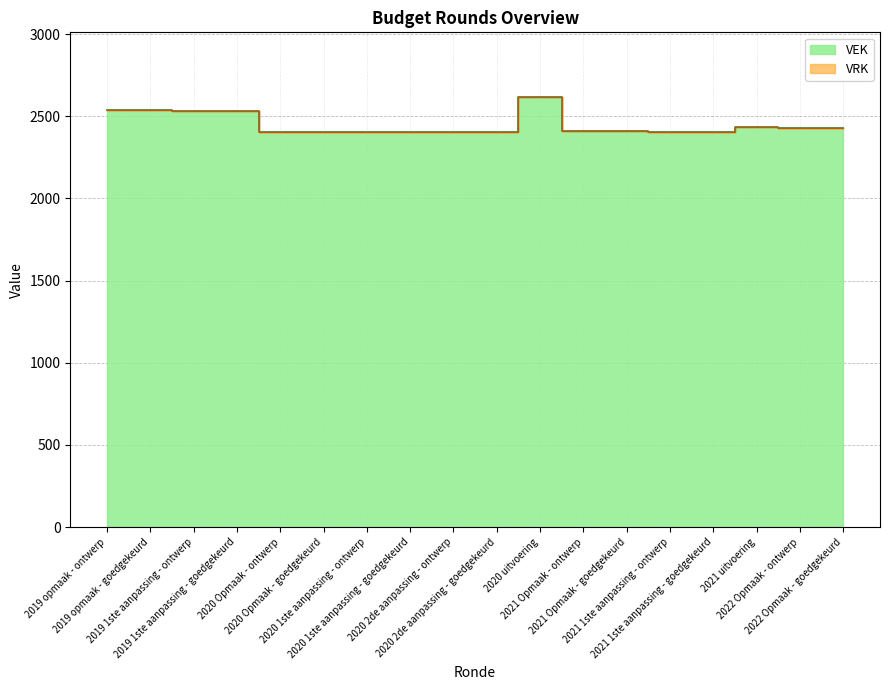

Reading left to right, transcribe all the data shown in this chart.

2537	2537	2534	2534	2402	2402	2402	2402	2402	2402	2618	2409	2409	2407	2407	2437	2430	2430